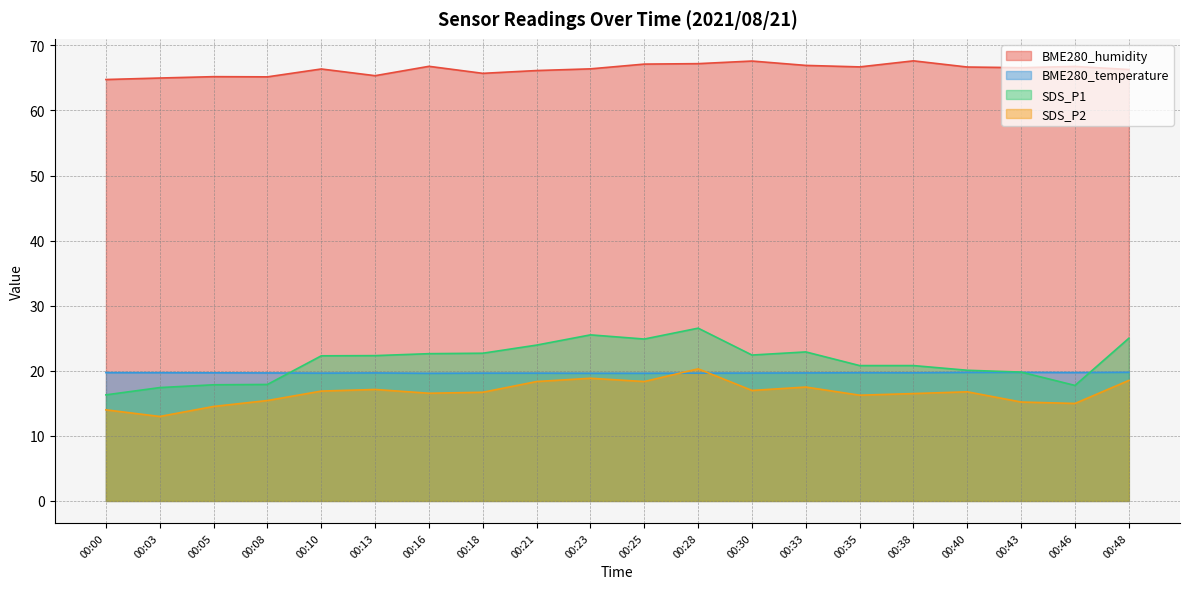

Which series changed the most between 00:08 and 00:33?

SDS_P1